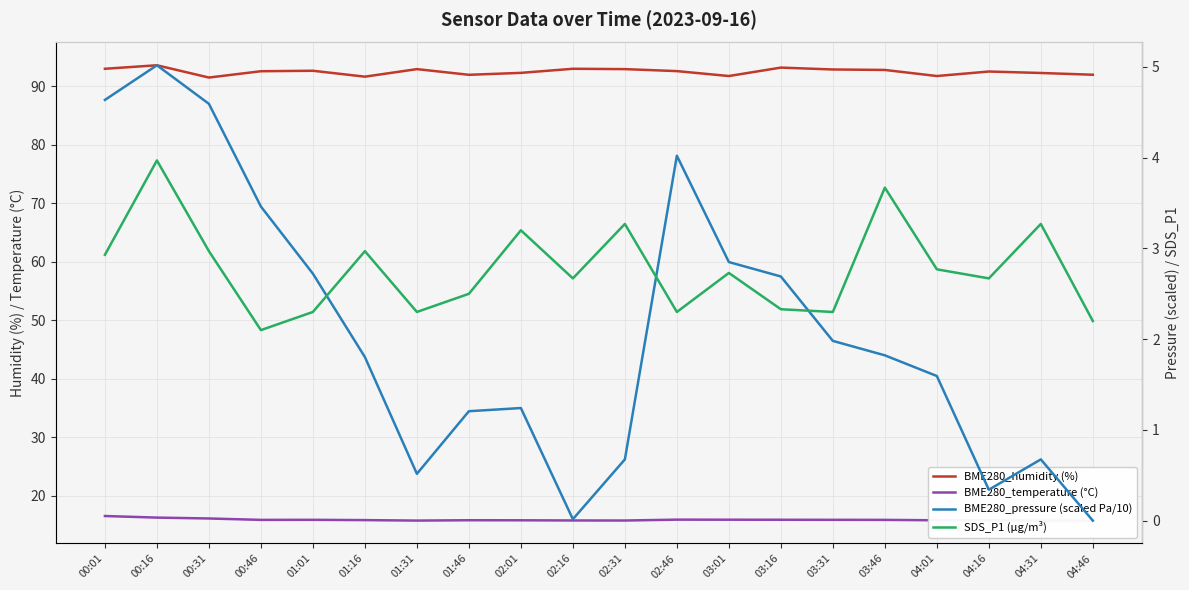

Which series has the largest total across all categories?

BME280_humidity (%)